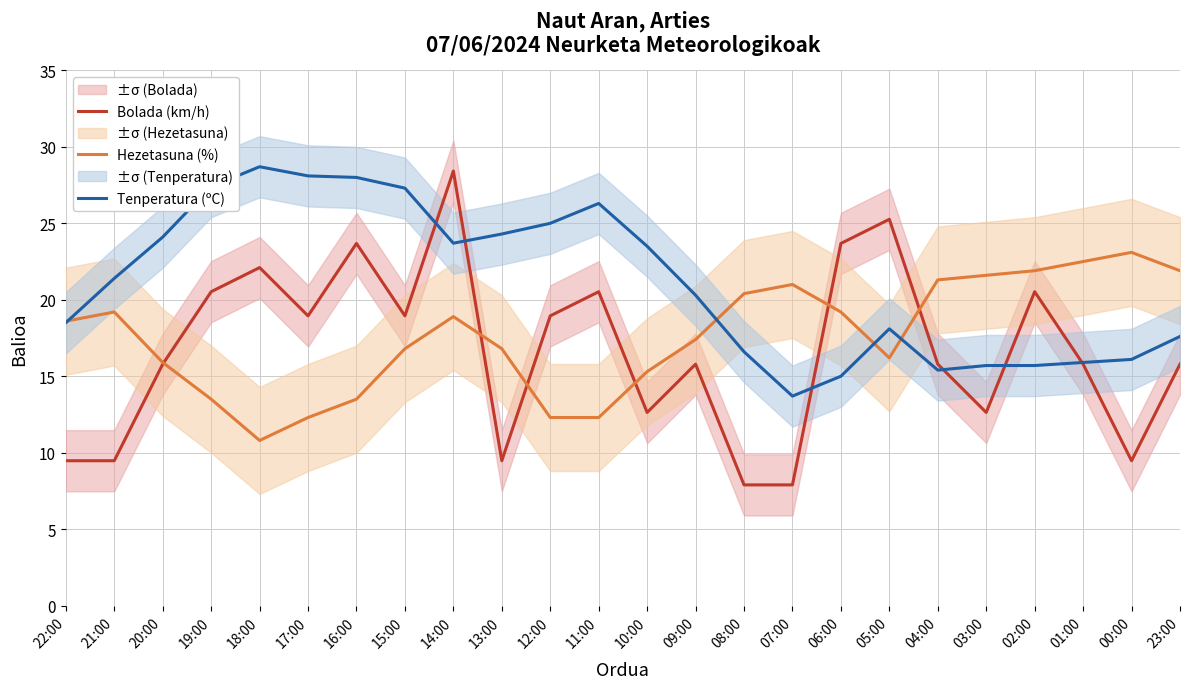

List the labels in order of Bolada (km/h) value, smallest first.

08:00, 07:00, 22:00, 21:00, 13:00, 00:00, 10:00, 03:00, 20:00, 09:00, 04:00, 01:00, 23:00, 17:00, 15:00, 12:00, 19:00, 11:00, 02:00, 18:00, 16:00, 06:00, 05:00, 14:00